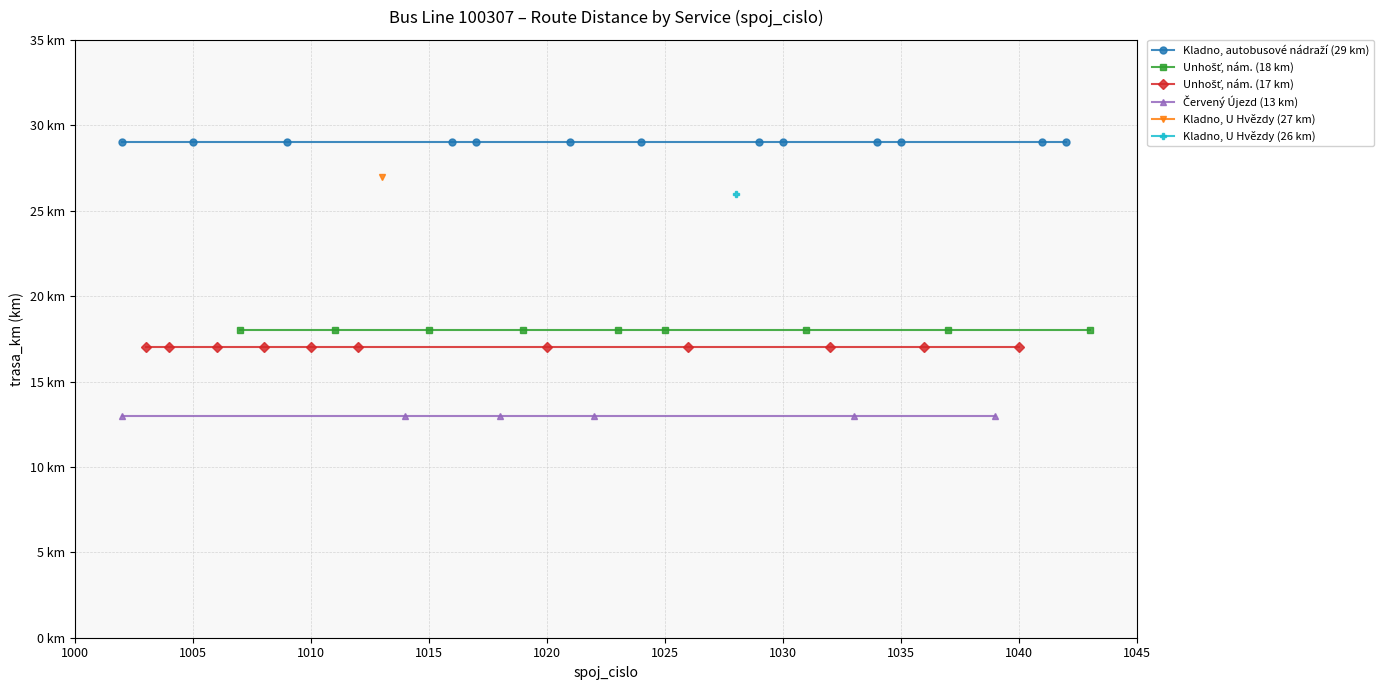

The value of Kladno U Hvezdy (km=26) at 1037 is 5. True or false?

False